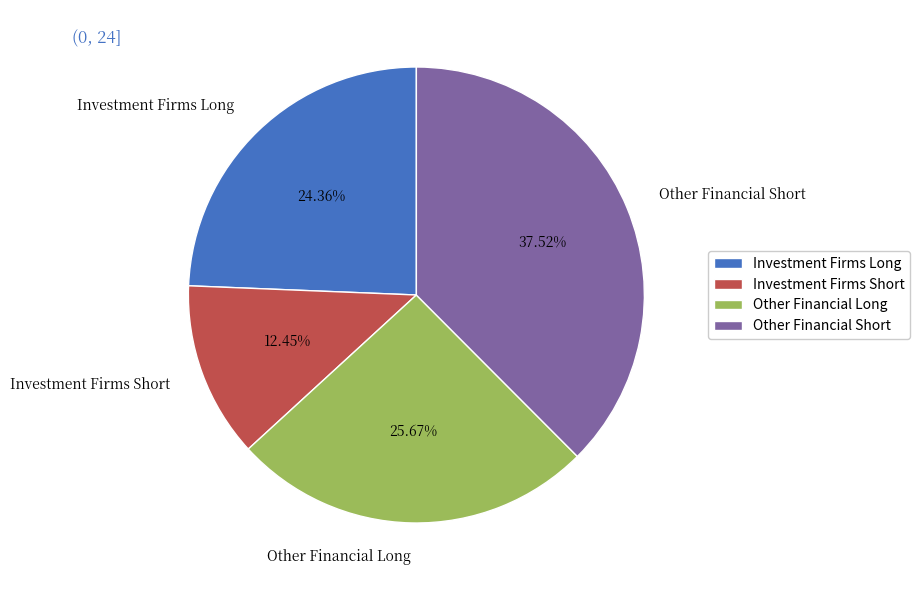

How many segments does this pie chart have?

4